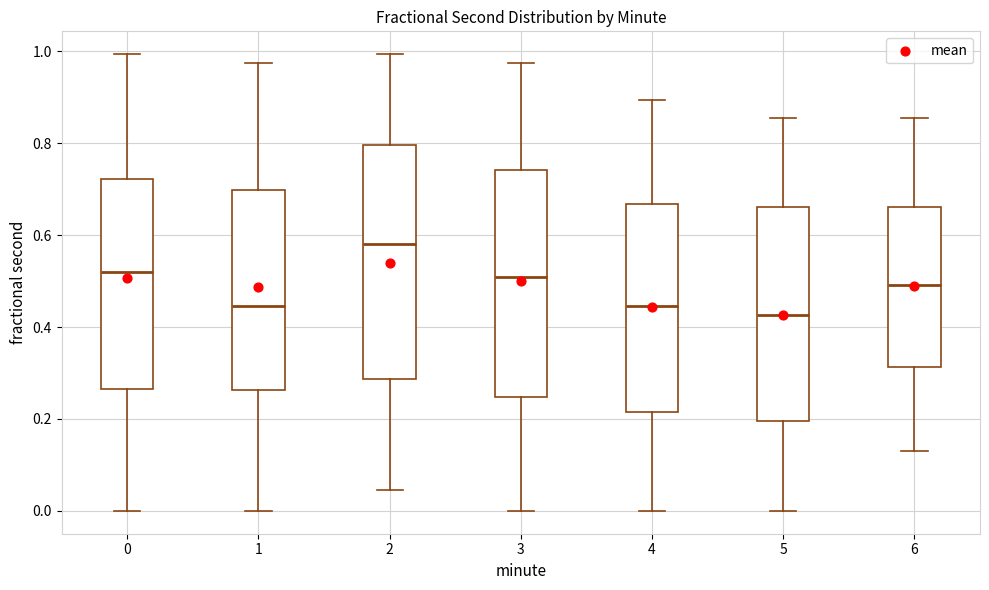

Reading left to right, read every box against the y-axis: the position of its median line, the range the box covers, and the ends of its whiskers. The values are not printed on the chart, so give them approximately, as read against the axis.

0: median 0.52, box 0.26 to 0.72, whiskers 0.00 to 1.00
1: median 0.44, box 0.26 to 0.70, whiskers 0.00 to 0.98
2: median 0.58, box 0.28 to 0.80, whiskers 0.04 to 1.00
3: median 0.50, box 0.24 to 0.74, whiskers 0.00 to 0.98
4: median 0.44, box 0.22 to 0.66, whiskers 0.00 to 0.90
5: median 0.42, box 0.20 to 0.66, whiskers 0.00 to 0.86
6: median 0.50, box 0.32 to 0.66, whiskers 0.14 to 0.86